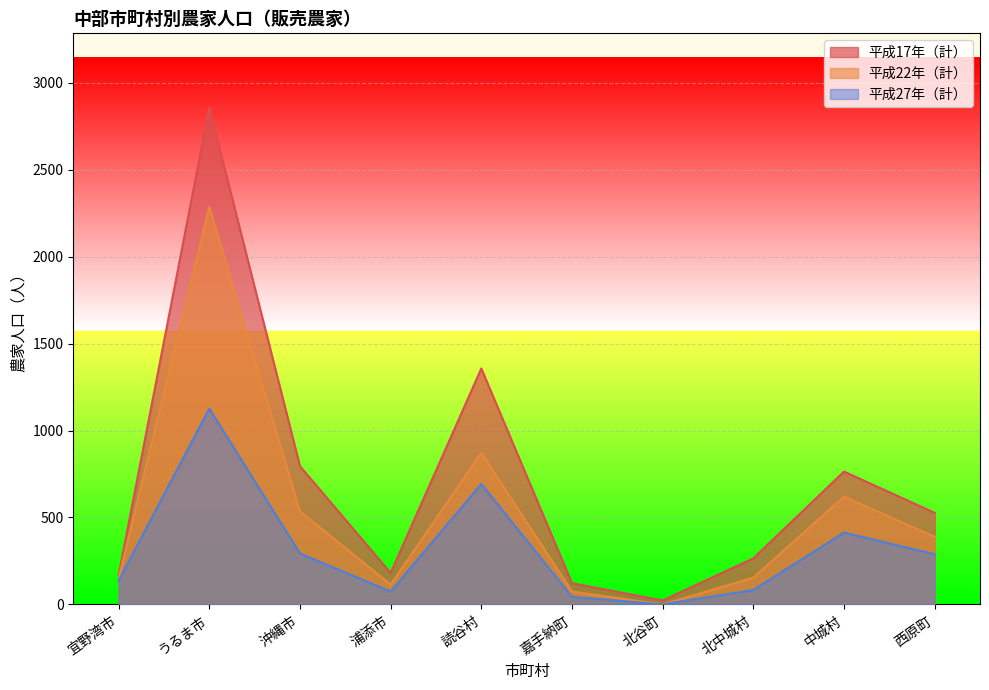

Rank the series by their average value, from lowest to highest.

平成27年（計）, 平成22年（計）, 平成17年（計）